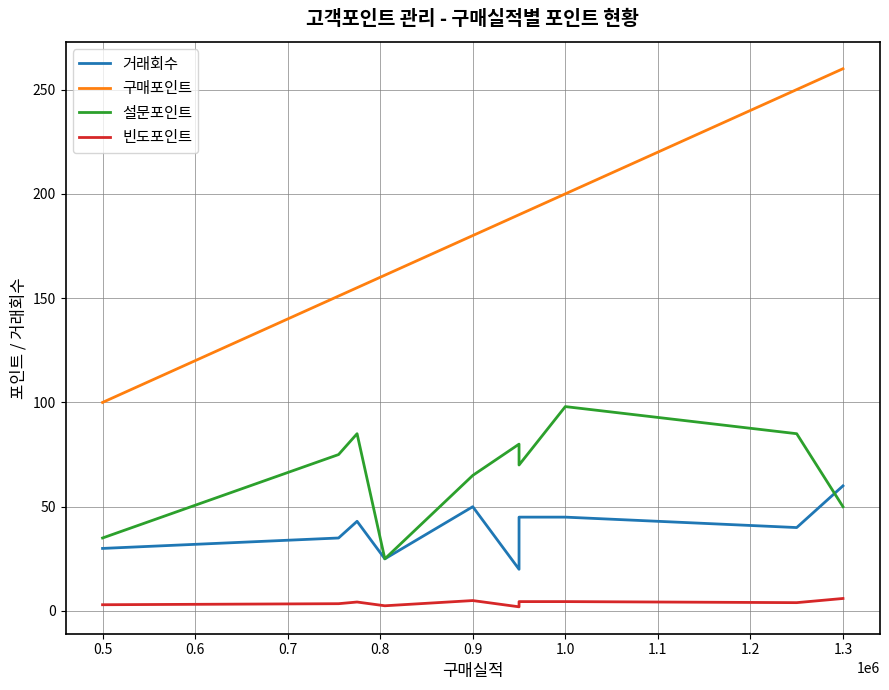

How many values in the 거래회수 series are below 43?

5